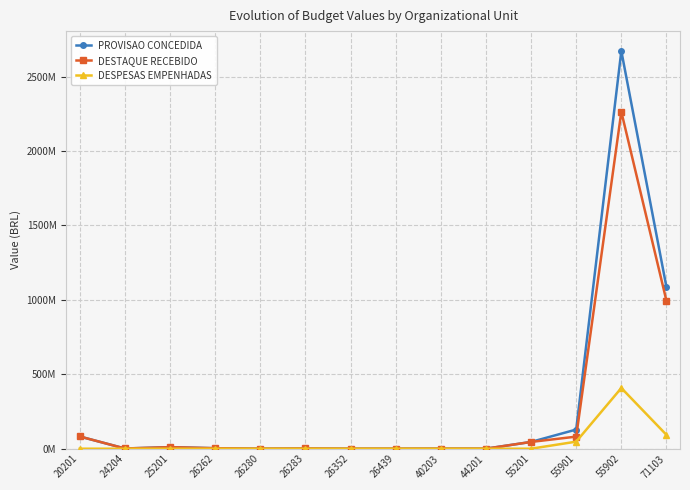

True or false: DESTAQUE RECEBIDO and PROVISAO CONCEDIDA intersect in this chart.

False